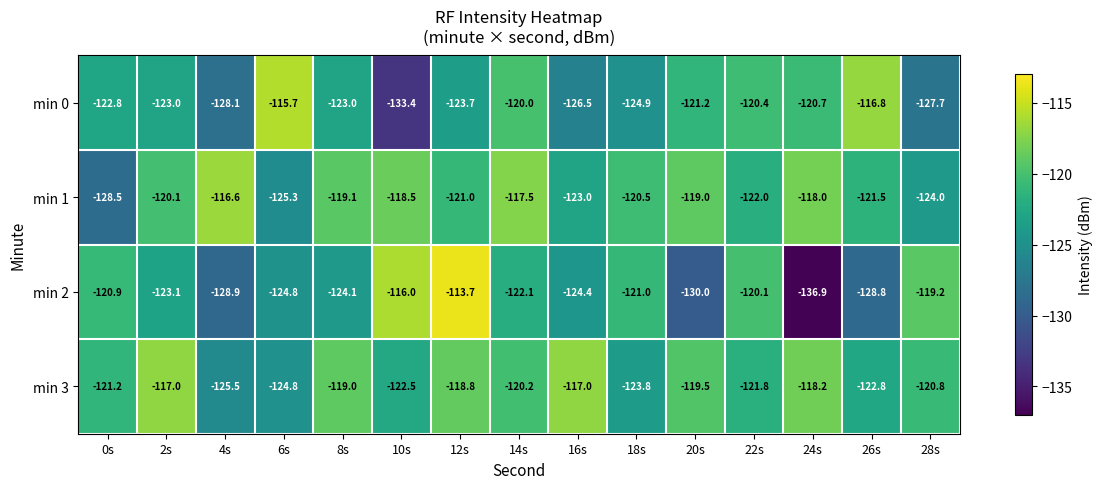

Which series changed the most between 6s and 26s?

min 2